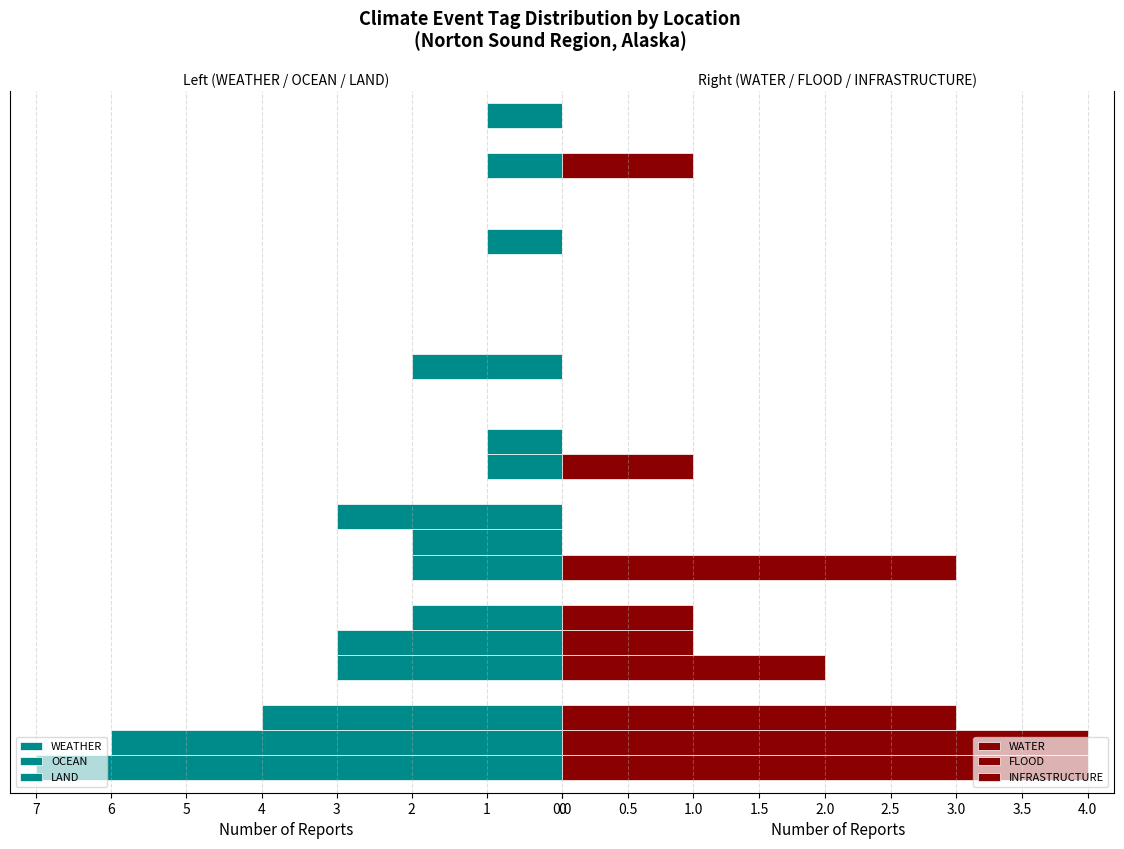

How many distinct data groups are displayed?

6